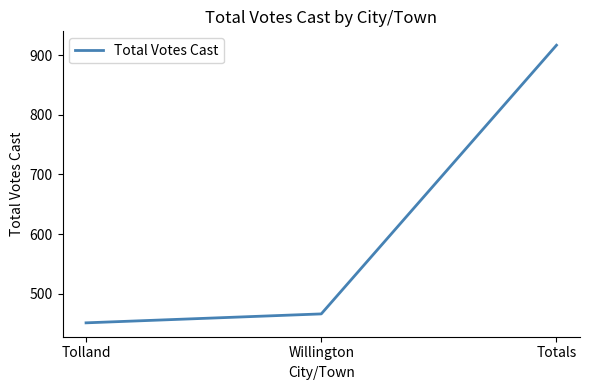

Between Totals and Tolland, which is larger?

Totals